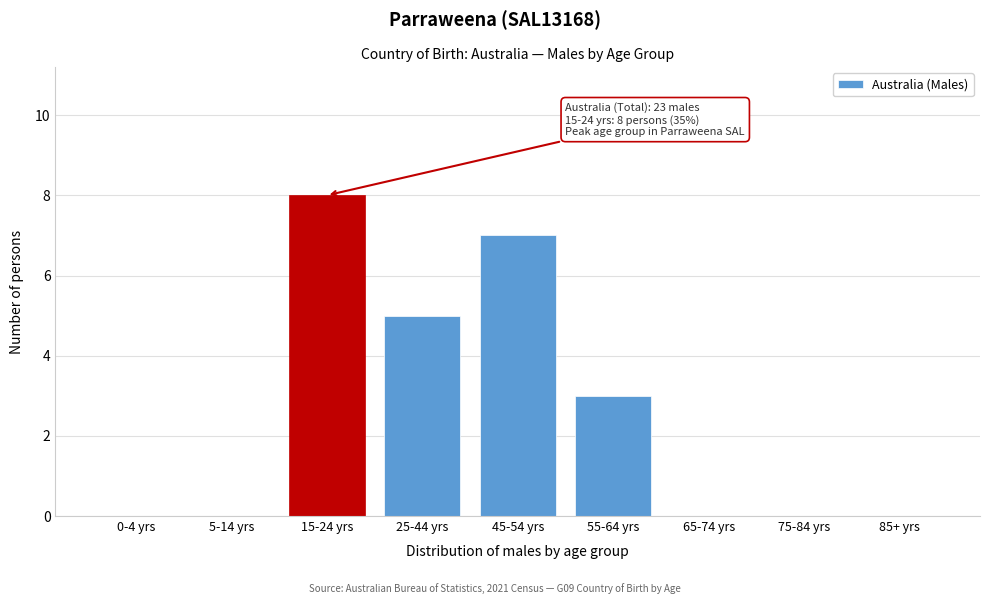

Reading right to left, extract all data points from this chart.

85+ yrs=0	75-84 yrs=0	65-74 yrs=0	55-64 yrs=3	45-54 yrs=7	25-44 yrs=5	15-24 yrs=8	5-14 yrs=0	0-4 yrs=0